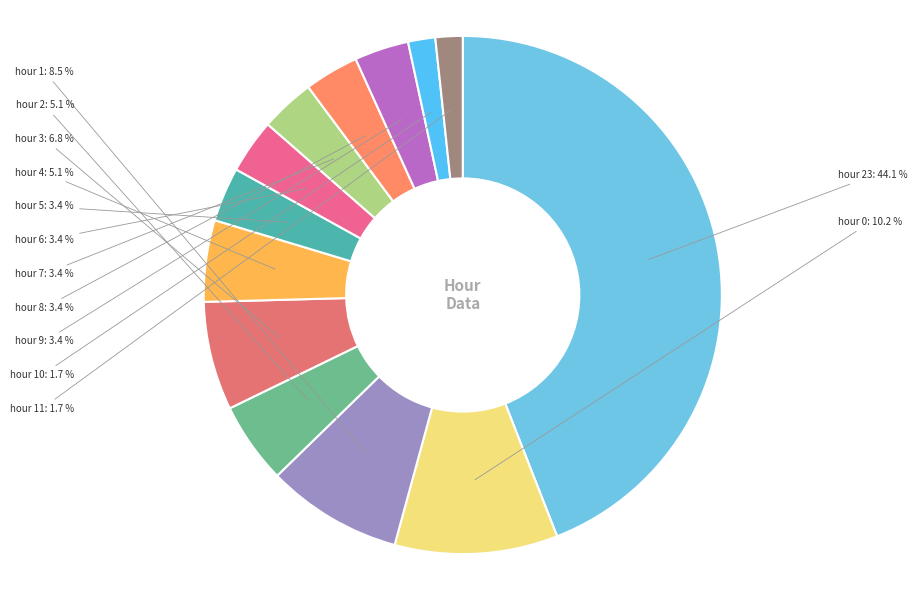

Does any single category account for the majority?

No